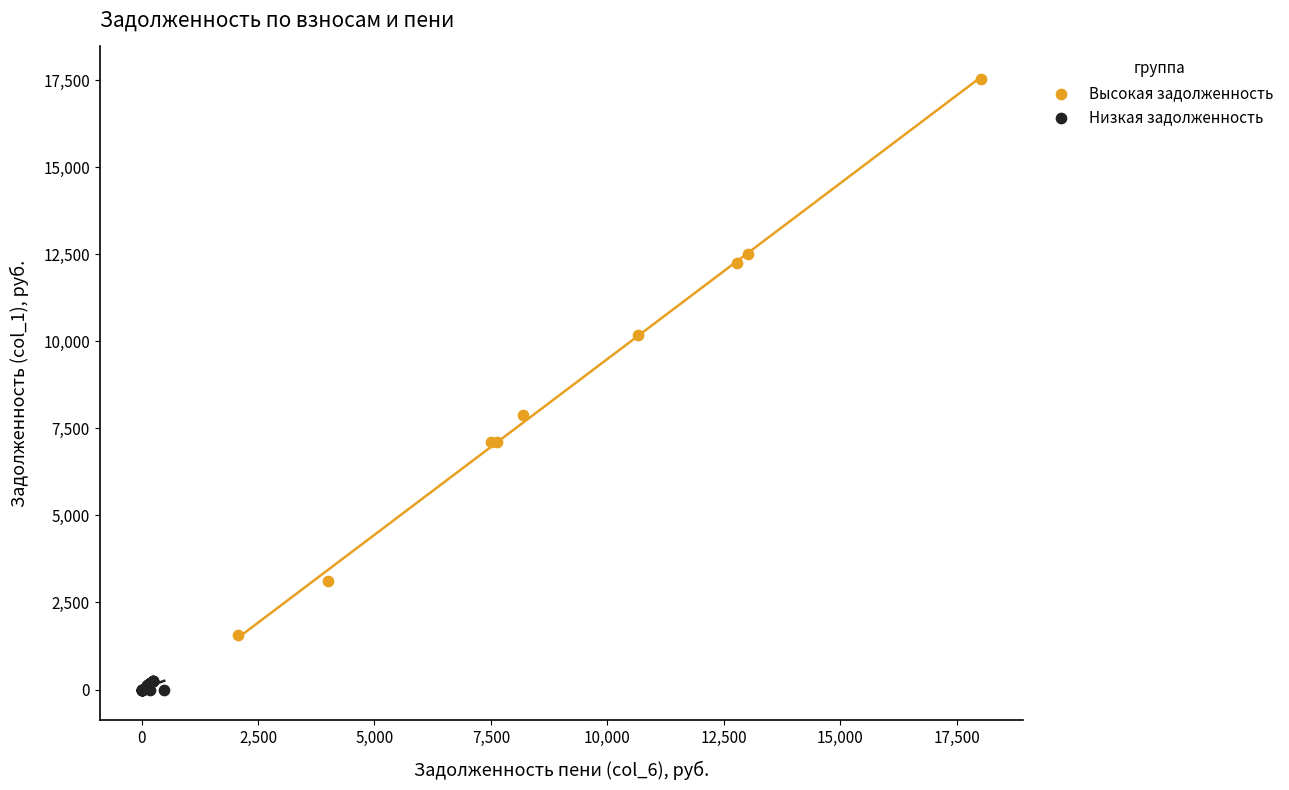

Which series has the widest spread of Y values?

Высокая задолженность